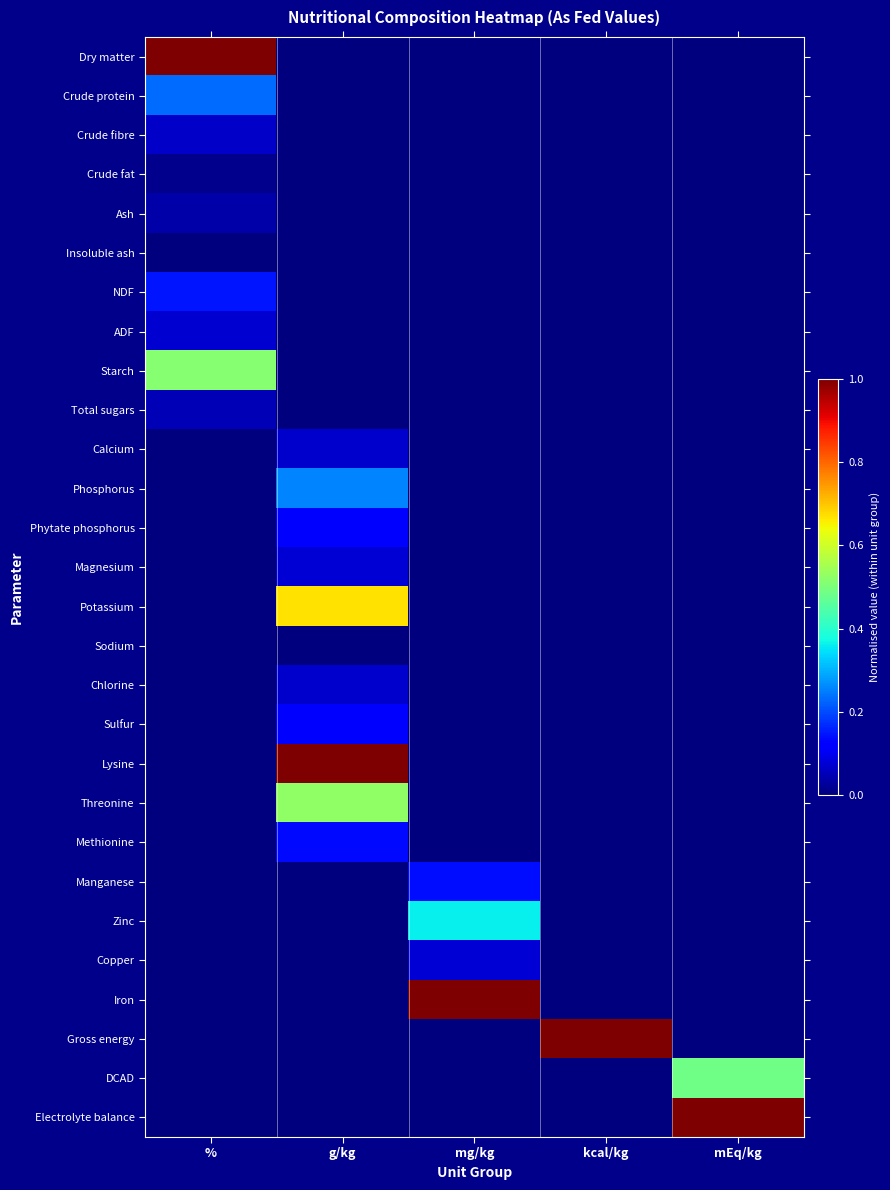

Reading right to left, what are all the values shown in this chart?

Dry matter: mEq/kg=0.0	kcal/kg=0.0	mg/kg=0.0	g/kg=0.0	%=1.0
Crude protein: mEq/kg=0.0	kcal/kg=0.0	mg/kg=0.0	g/kg=0.0	%=0.2
Crude fibre: mEq/kg=0.0	kcal/kg=0.0	mg/kg=0.0	g/kg=0.0	%=0.1
Crude fat: mEq/kg=0.0	kcal/kg=0.0	mg/kg=0.0	g/kg=0.0	%=0.0
Ash: mEq/kg=0.0	kcal/kg=0.0	mg/kg=0.0	g/kg=0.0	%=0.0
Insoluble ash: mEq/kg=0.0	kcal/kg=0.0	mg/kg=0.0	g/kg=0.0	%=0.0
NDF: mEq/kg=0.0	kcal/kg=0.0	mg/kg=0.0	g/kg=0.0	%=0.1
ADF: mEq/kg=0.0	kcal/kg=0.0	mg/kg=0.0	g/kg=0.0	%=0.1
Starch: mEq/kg=0.0	kcal/kg=0.0	mg/kg=0.0	g/kg=0.0	%=0.5
Total sugars: mEq/kg=0.0	kcal/kg=0.0	mg/kg=0.0	g/kg=0.0	%=0.0
Calcium: mEq/kg=0.0	kcal/kg=0.0	mg/kg=0.0	g/kg=0.1	%=0.0
Phosphorus: mEq/kg=0.0	kcal/kg=0.0	mg/kg=0.0	g/kg=0.3	%=0.0
Phytate phosphorus: mEq/kg=0.0	kcal/kg=0.0	mg/kg=0.0	g/kg=0.1	%=0.0
Magnesium: mEq/kg=0.0	kcal/kg=0.0	mg/kg=0.0	g/kg=0.1	%=0.0
Potassium: mEq/kg=0.0	kcal/kg=0.0	mg/kg=0.0	g/kg=0.7	%=0.0
Sodium: mEq/kg=0.0	kcal/kg=0.0	mg/kg=0.0	g/kg=0.0	%=0.0
Chlorine: mEq/kg=0.0	kcal/kg=0.0	mg/kg=0.0	g/kg=0.1	%=0.0
Sulfur: mEq/kg=0.0	kcal/kg=0.0	mg/kg=0.0	g/kg=0.1	%=0.0
Lysine: mEq/kg=0.0	kcal/kg=0.0	mg/kg=0.0	g/kg=1.0	%=0.0
Threonine: mEq/kg=0.0	kcal/kg=0.0	mg/kg=0.0	g/kg=0.5	%=0.0
Methionine: mEq/kg=0.0	kcal/kg=0.0	mg/kg=0.0	g/kg=0.1	%=0.0
Manganese: mEq/kg=0.0	kcal/kg=0.0	mg/kg=0.1	g/kg=0.0	%=0.0
Zinc: mEq/kg=0.0	kcal/kg=0.0	mg/kg=0.4	g/kg=0.0	%=0.0
Copper: mEq/kg=0.0	kcal/kg=0.0	mg/kg=0.1	g/kg=0.0	%=0.0
Iron: mEq/kg=0.0	kcal/kg=0.0	mg/kg=1.0	g/kg=0.0	%=0.0
Gross energy: mEq/kg=0.0	kcal/kg=1.0	mg/kg=0.0	g/kg=0.0	%=0.0
DCAD: mEq/kg=0.5	kcal/kg=0.0	mg/kg=0.0	g/kg=0.0	%=0.0
Electrolyte balance: mEq/kg=1.0	kcal/kg=0.0	mg/kg=0.0	g/kg=0.0	%=0.0